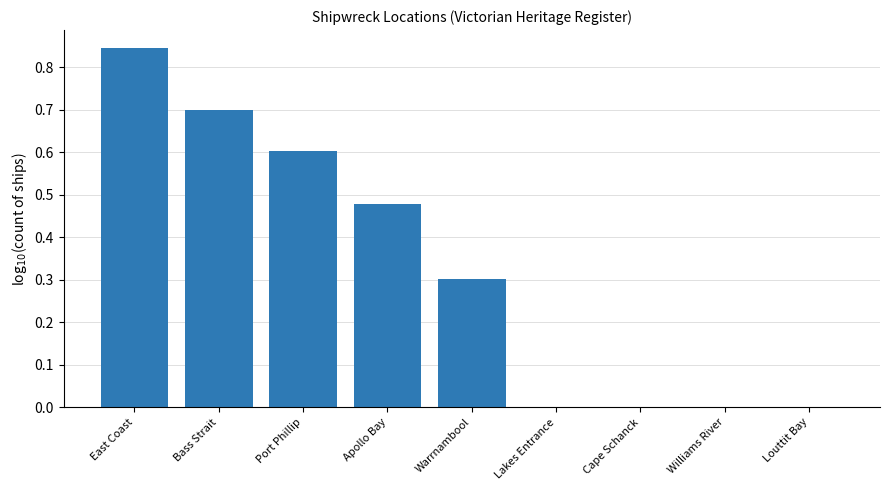

What is the change in value from East Coast to Port Phillip?

-0.2